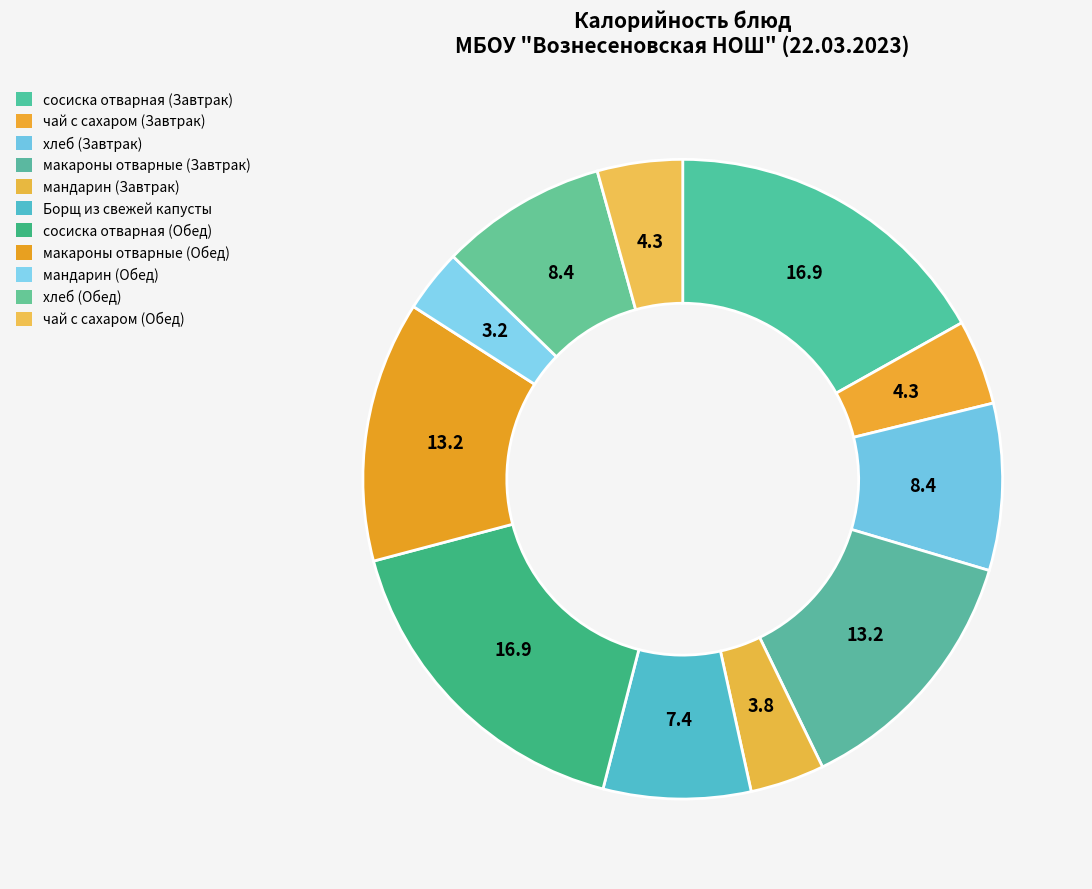

What is the largest slice in the pie chart?

сосиска отварная (Завтрак)